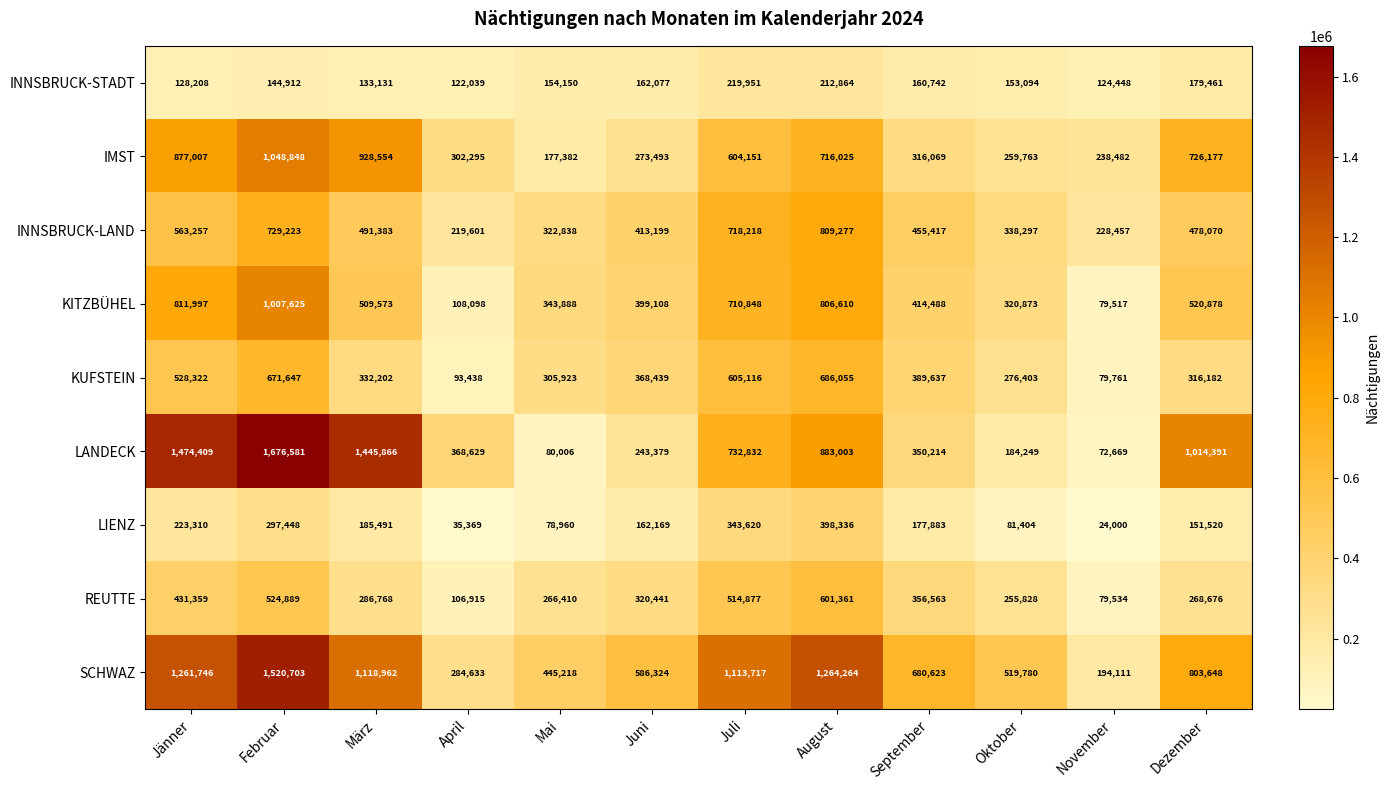

What is the spread (max minus min) of values at Mai?

366258